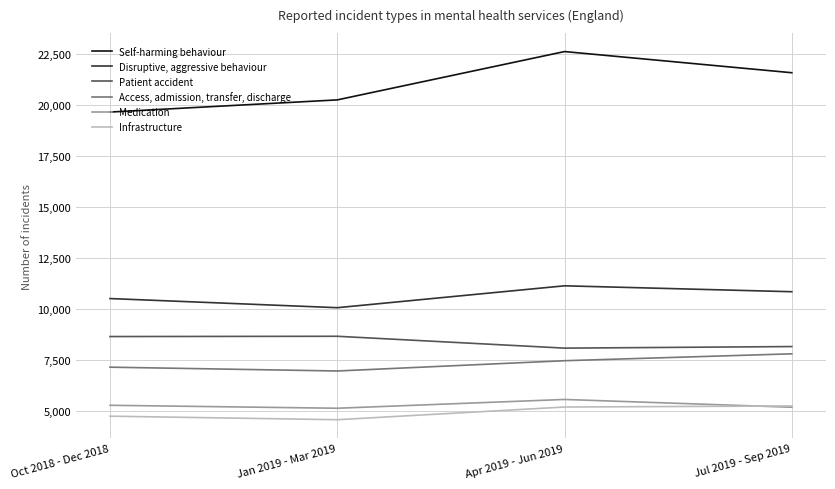

What is the difference between the highest and lowest values at Oct 2018 - Dec 2018?

14913